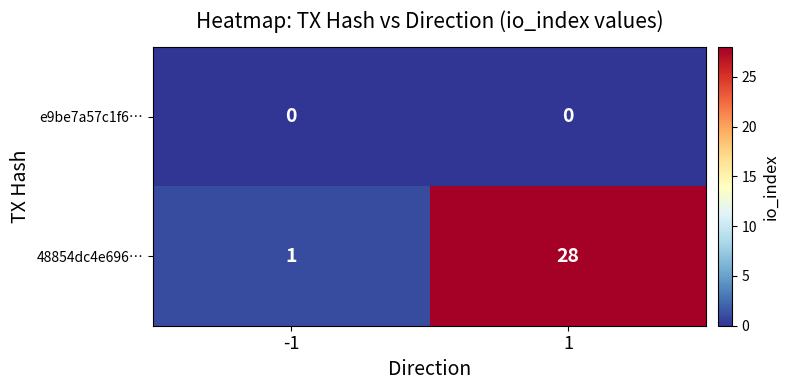

What is the difference between the maximum and minimum values in the 48854dc4e696… series?

27